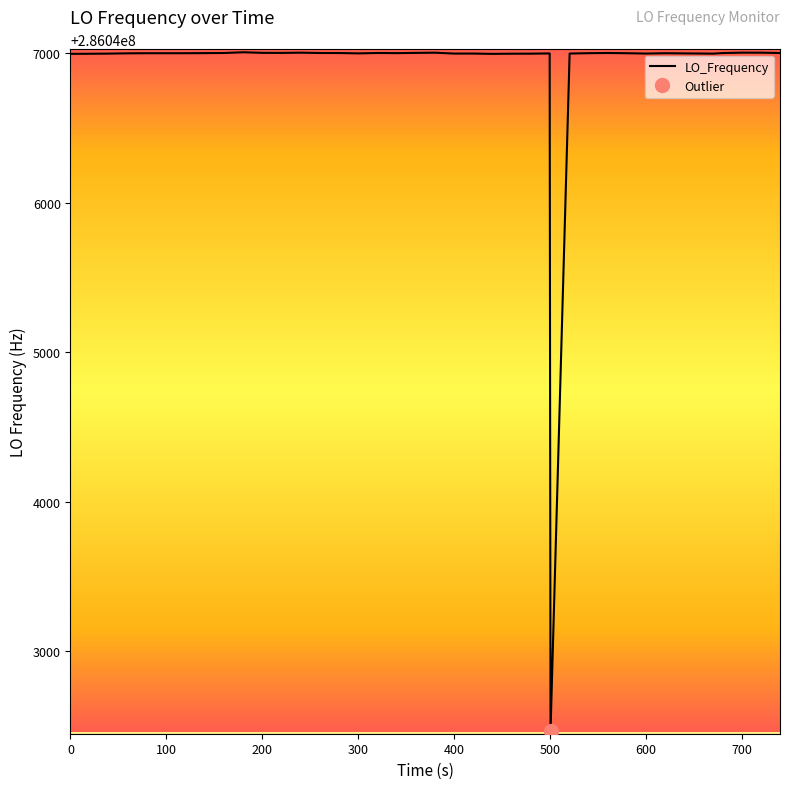

What is the value of the 34th point from the left?

286046998.6